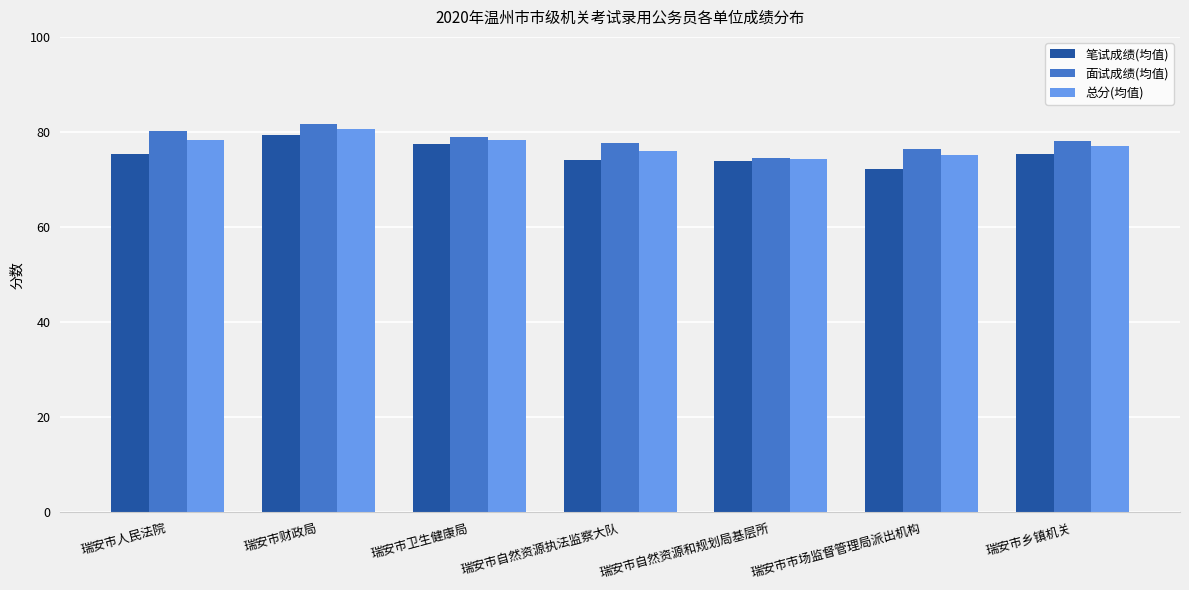

How many bars are there in total?

21